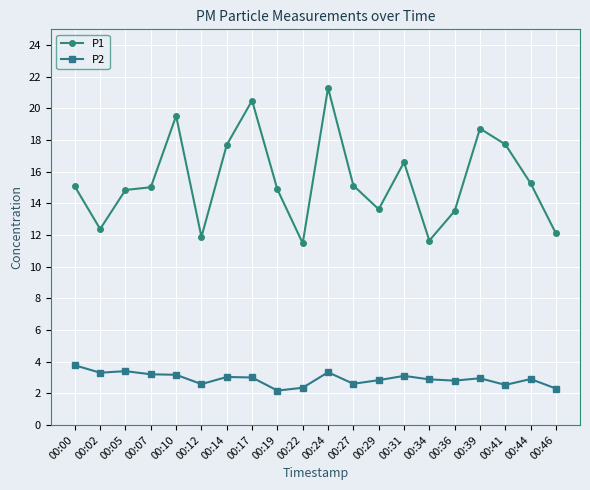

True or false: P1 and P2 intersect in this chart.

False